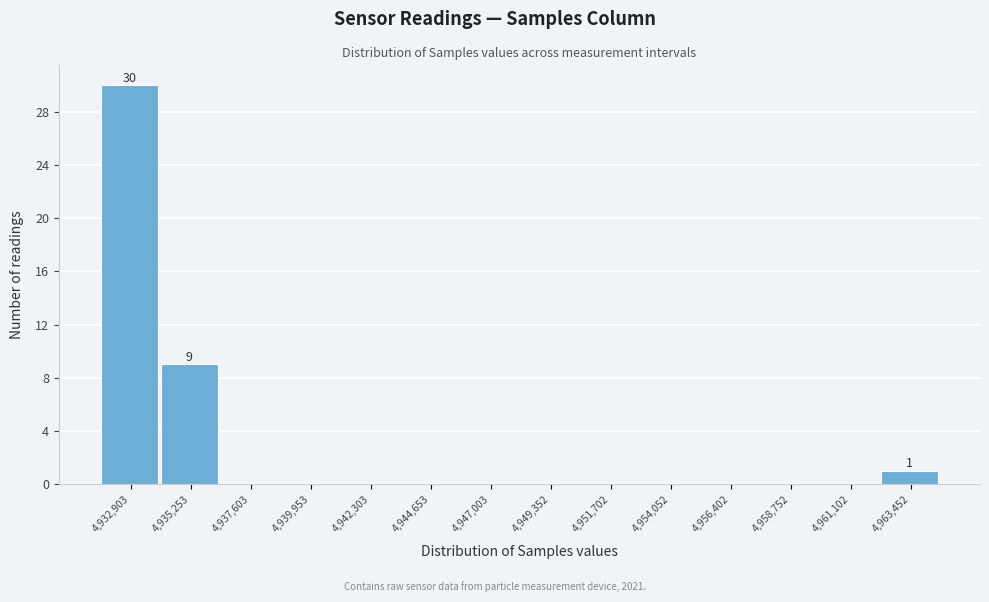

Which range on the x-axis has the tallest bar?

4931500 to 4934000